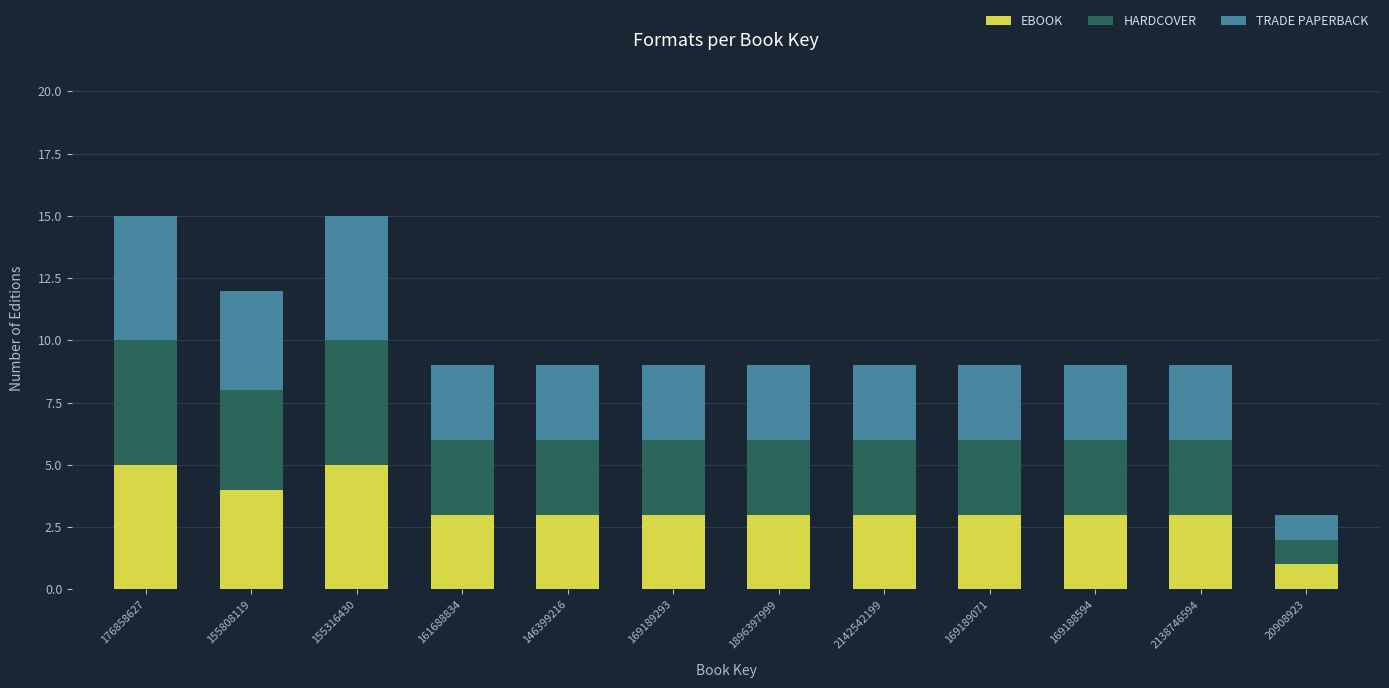

What is the maximum value for EBOOK?

5